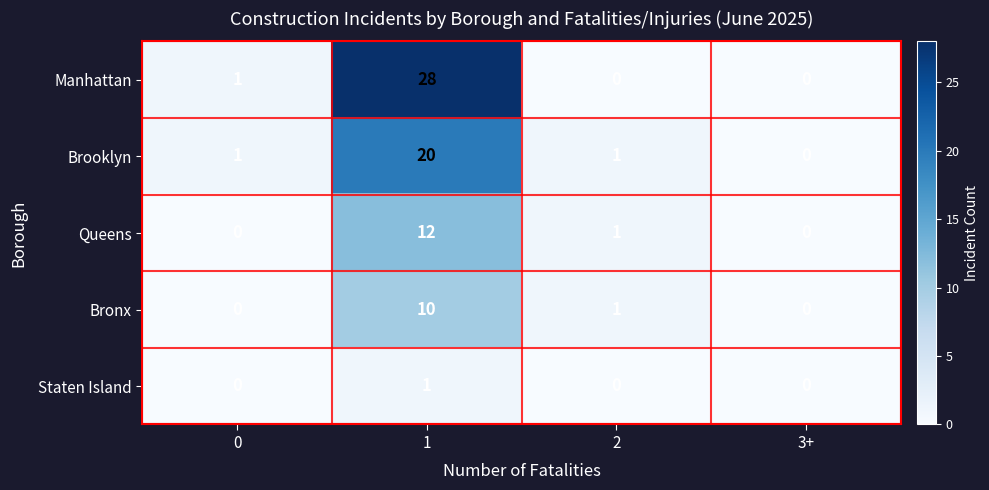

Which series has the largest total across all categories?

Manhattan